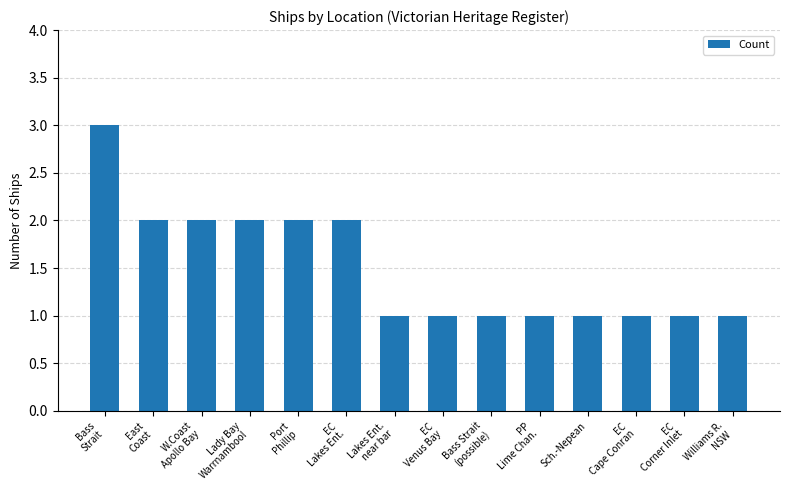

What is the sum of all values?

21